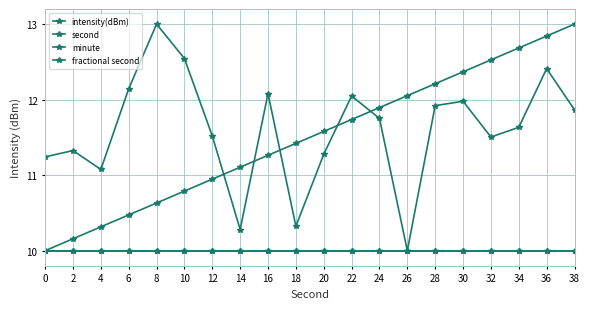

Does the chart have visible grid lines?

Yes